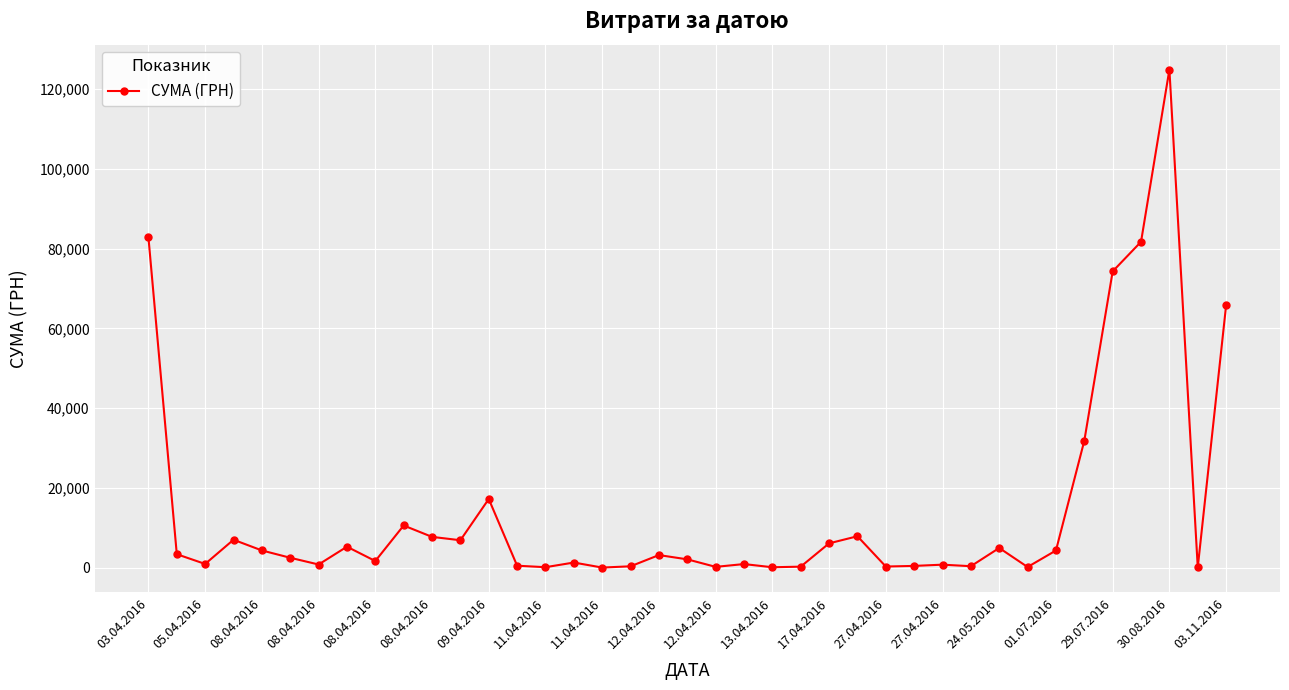

What is the difference between the second highest and minimum values?

82796.6